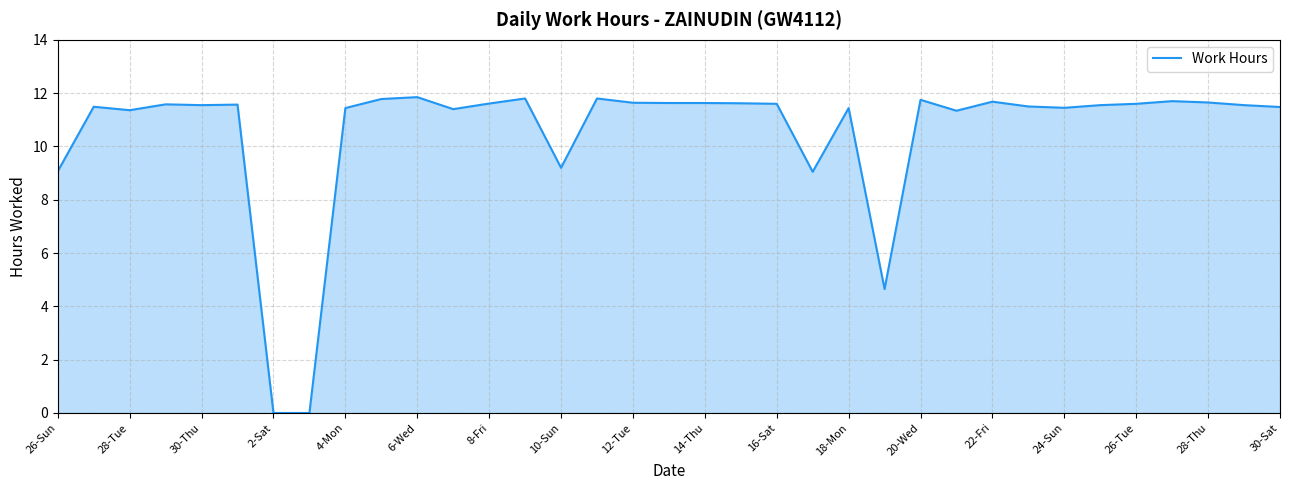

How many values are below 11?

6